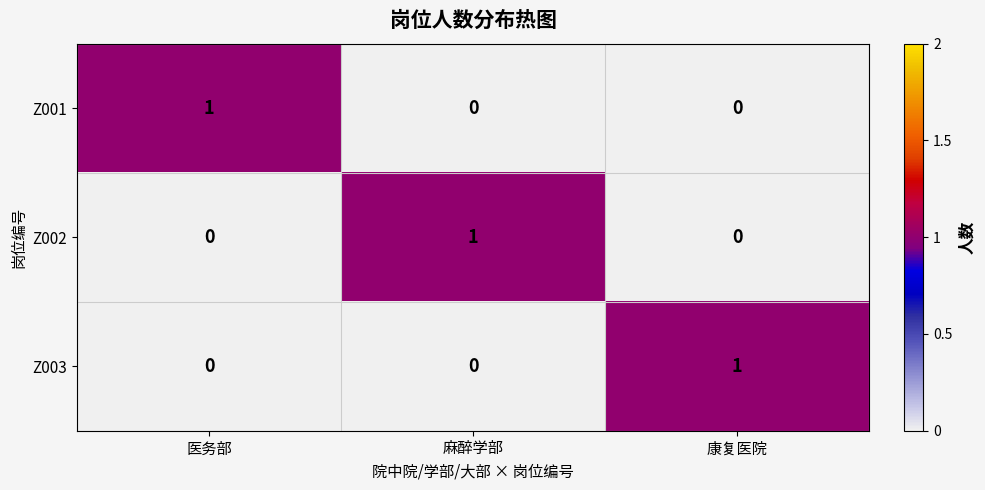

True or false: Z002 has a value of -1 at 医务部.

False